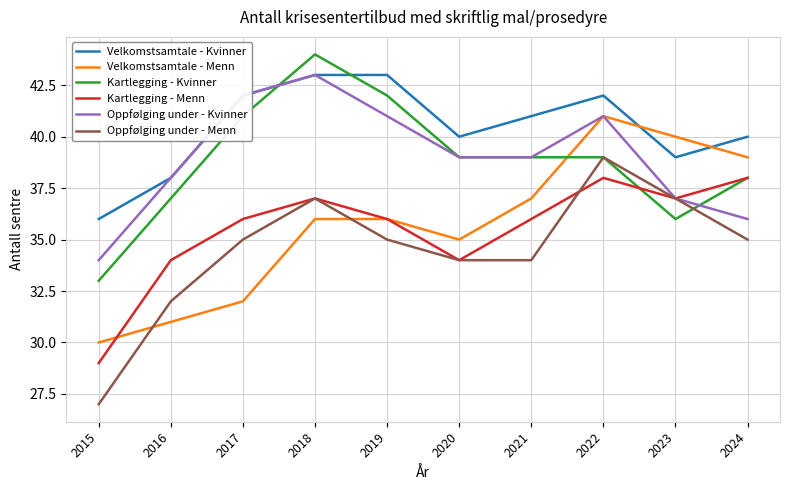

What is the average value of the Kartlegging - Menn series?

36